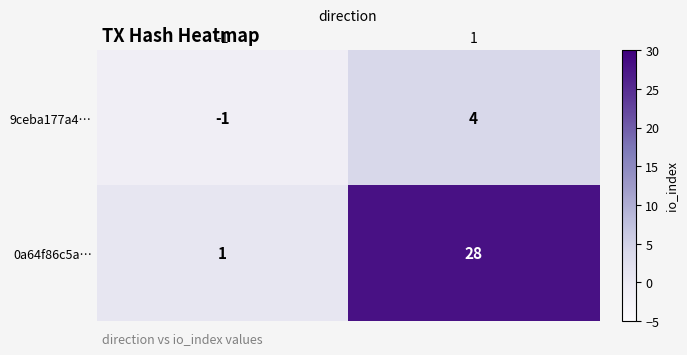

At which category is the sum across all series the highest?

1